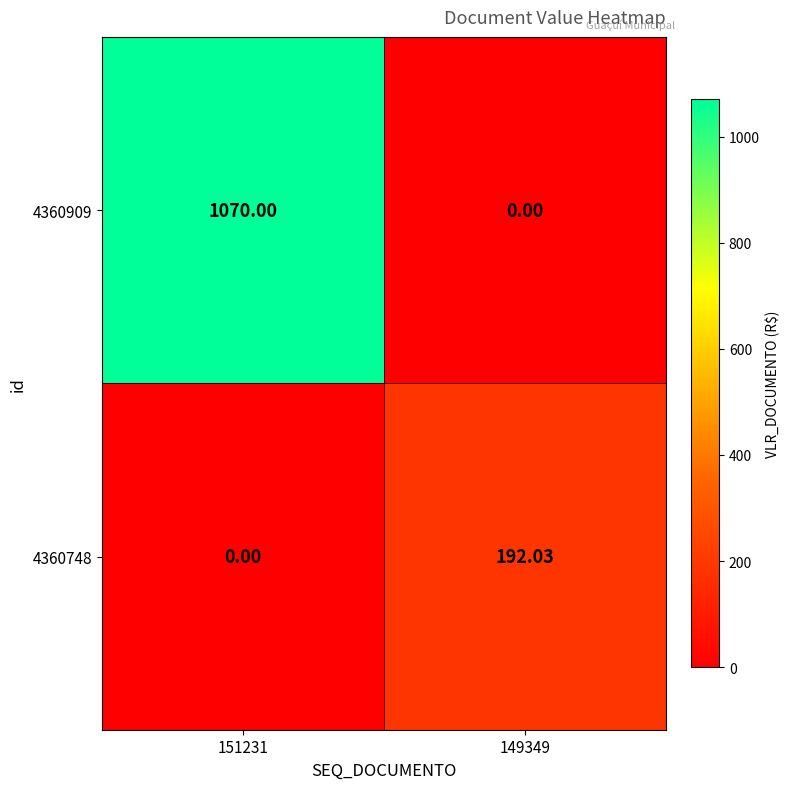

How many distinct data groups are displayed?

2